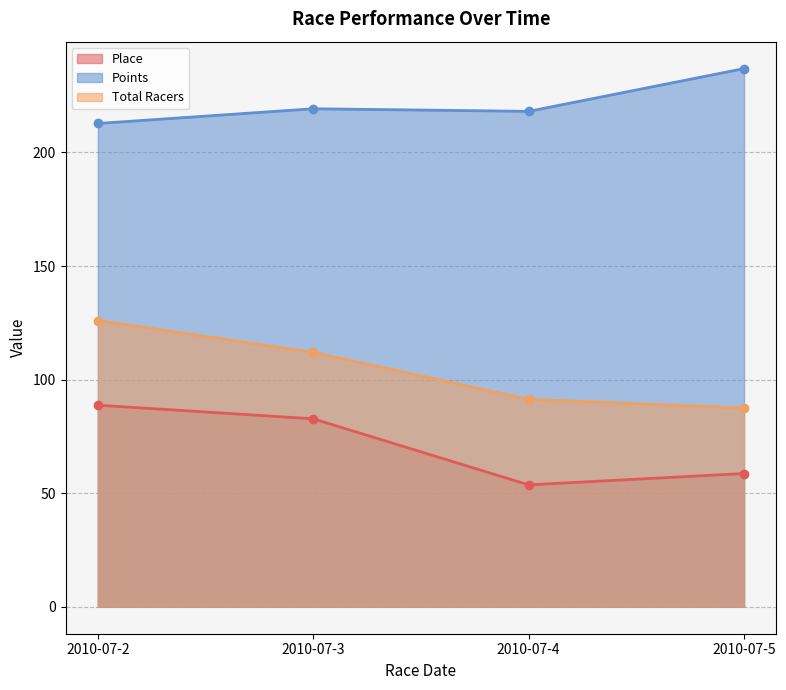

True or false: Total Racers has more than 1 interior local peaks.

False